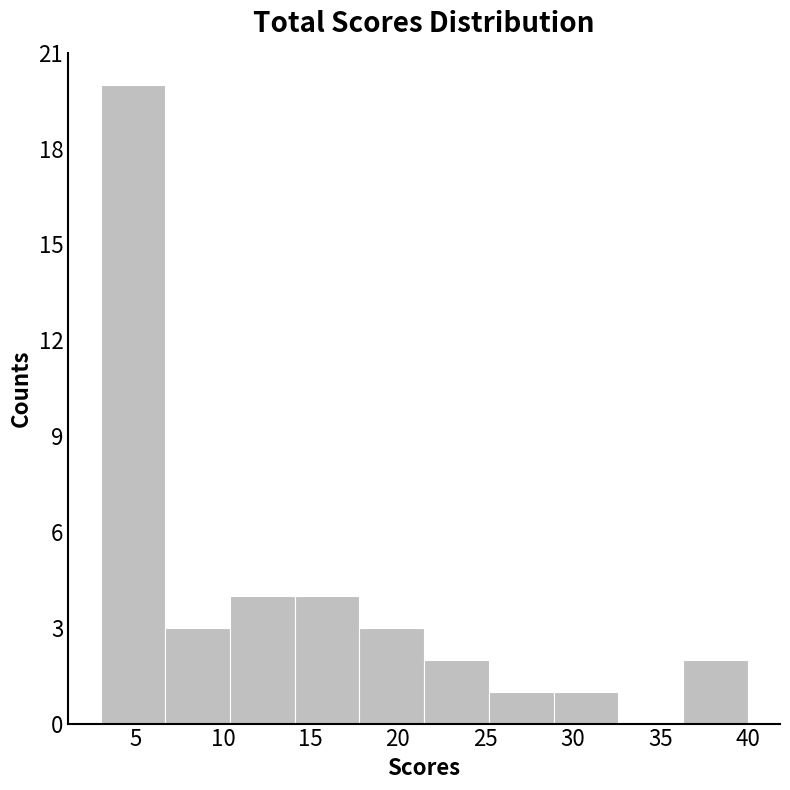

Over which range of the x-axis is the bar tallest?

3.0 to 6.7